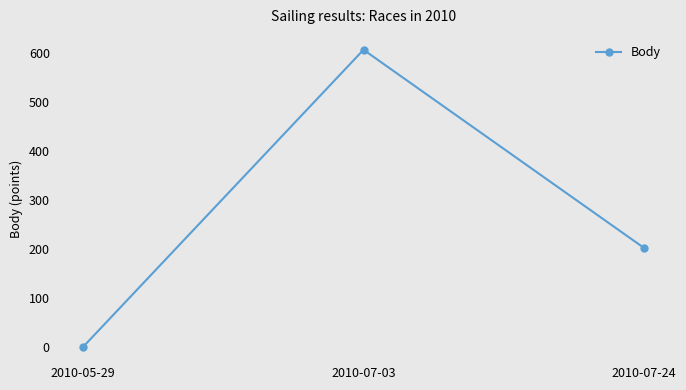

Rank the categories by value from highest to lowest.

2010-07-03, 2010-07-24, 2010-05-29